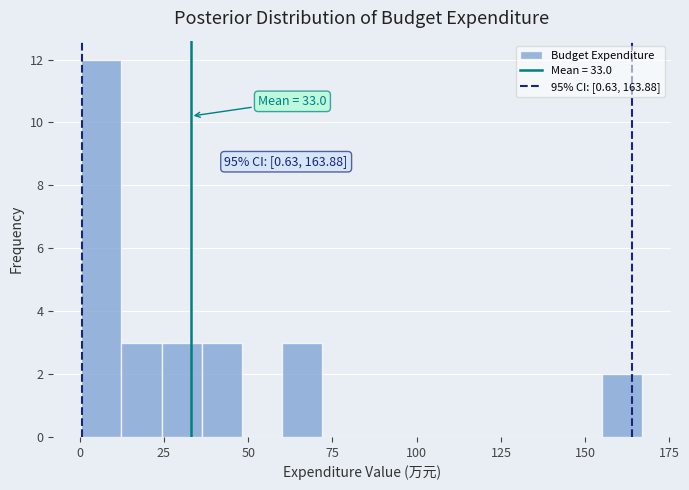

Around what value on the x-axis is the tallest bar? Give the approximate position of its centre, as read against the axis.

5